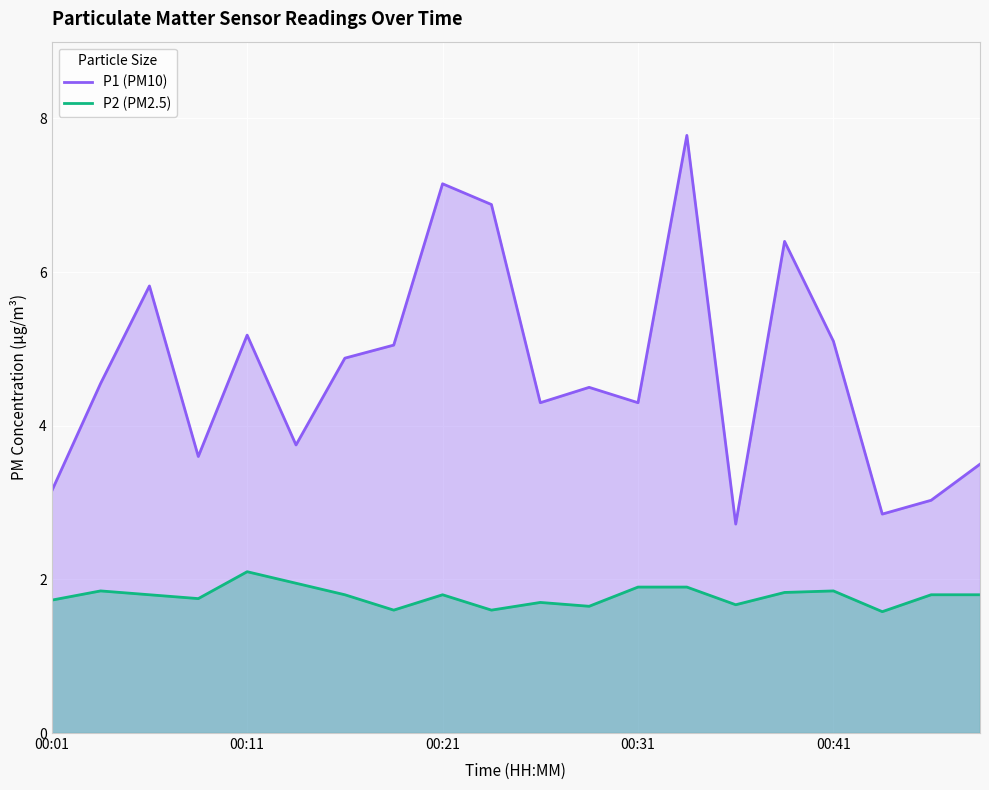

Reading left to right, extract all data points from this chart.

P1: 00:01=3.1	00:04=4.5	00:06=5.8	00:09=3.6	00:11=5.2	00:14=3.8	00:16=4.9	00:19=5.0	00:21=7.2	00:24=6.9	00:26=4.3	00:29=4.5	00:31=4.3	00:33=7.8	00:36=2.7	00:38=6.4	00:41=5.1	00:43=2.9	00:46=3.0	00:48=3.5
P2: 00:01=1.7	00:04=1.9	00:06=1.8	00:09=1.8	00:11=2.1	00:14=1.9	00:16=1.8	00:19=1.6	00:21=1.8	00:24=1.6	00:26=1.7	00:29=1.6	00:31=1.9	00:33=1.9	00:36=1.7	00:38=1.8	00:41=1.9	00:43=1.6	00:46=1.8	00:48=1.8